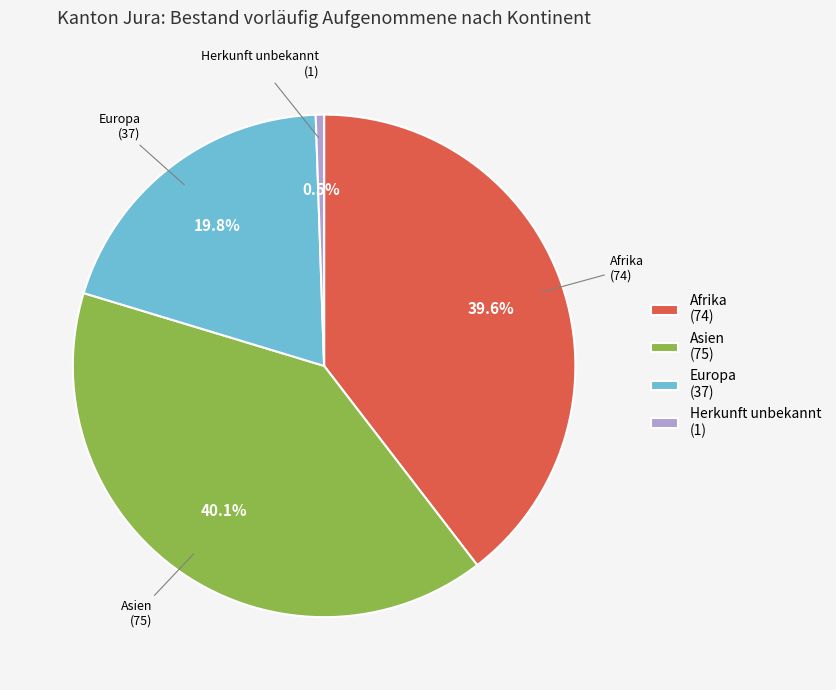

Count the number of slices in the pie.

4